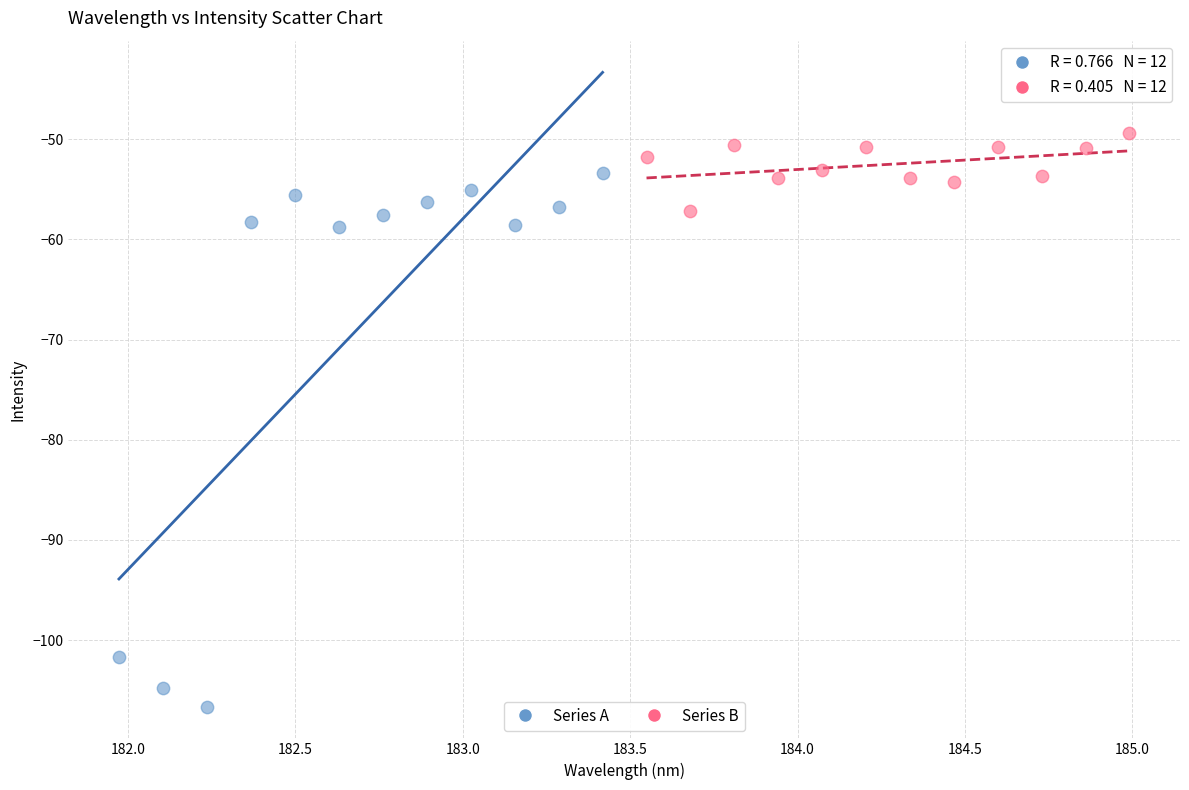

Which series reaches the minimum Y coordinate?

Series A